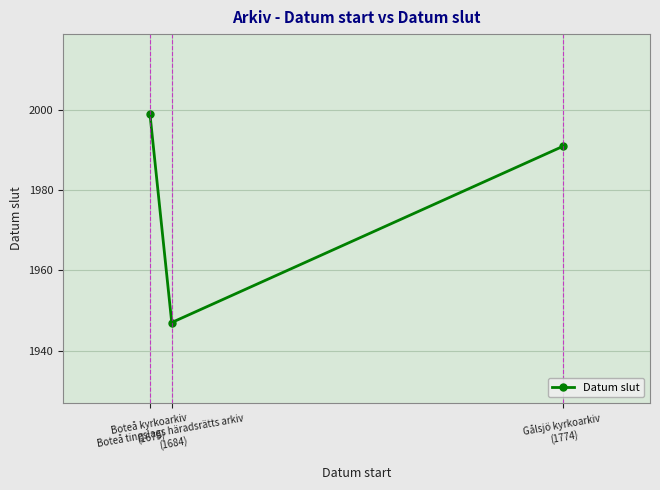

How many series are shown in this chart?

1